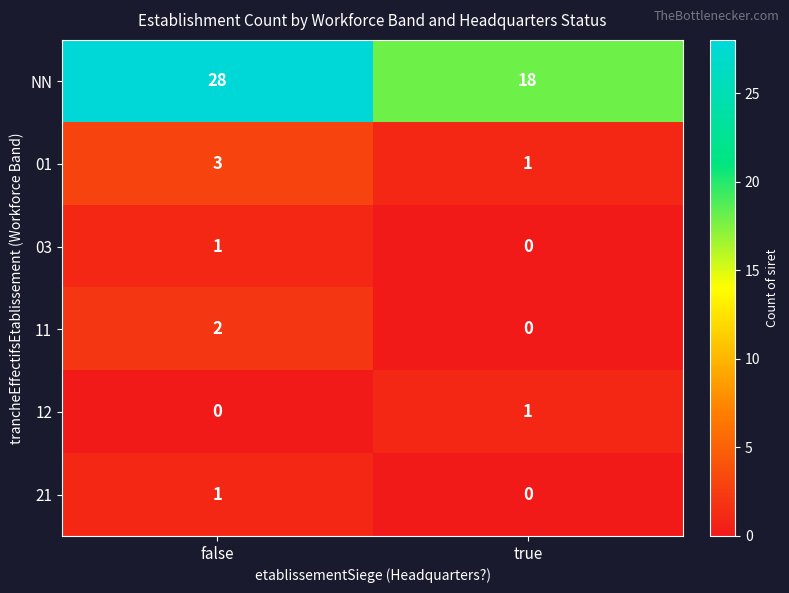

What is the difference between the highest and lowest values at true?

18